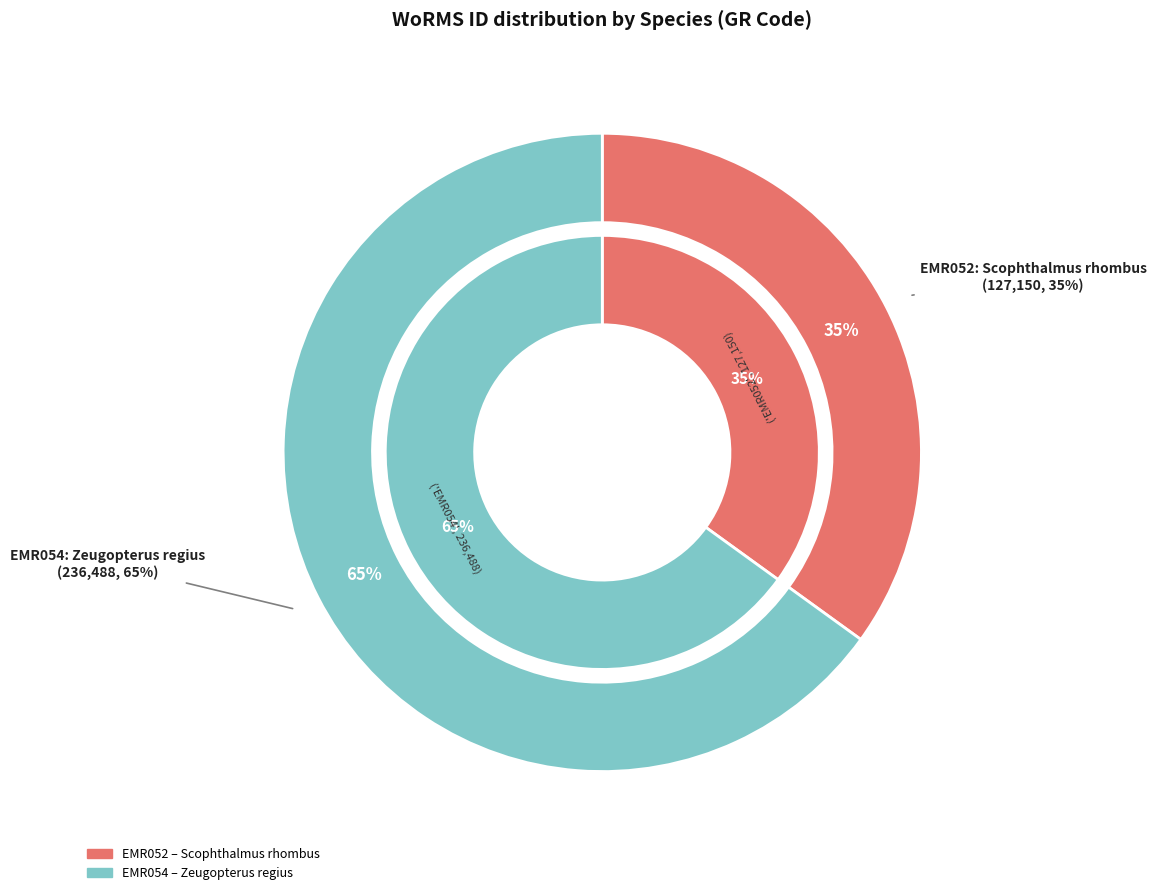

Which slice is the largest?

Zeugopterus regius